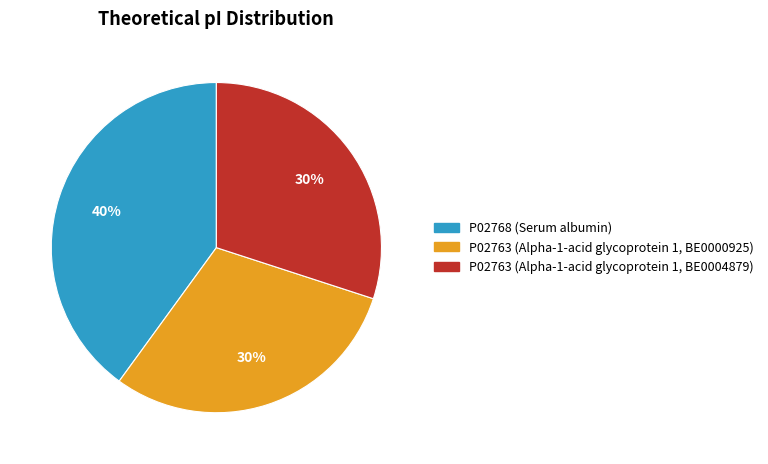

To the nearest percent, what is the difference between the P02763 (Alpha-1-acid glycoprotein 1, BE0000925) and P02768 (Serum albumin) slice percentages?

10%